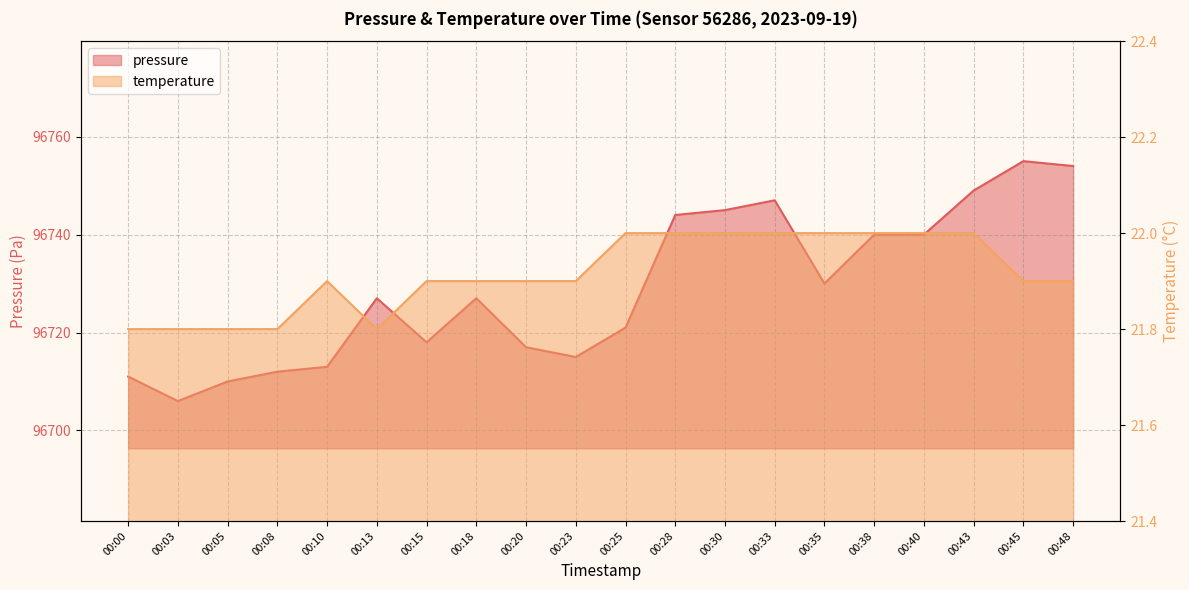

What is the highest value of the temperature series?

22.0